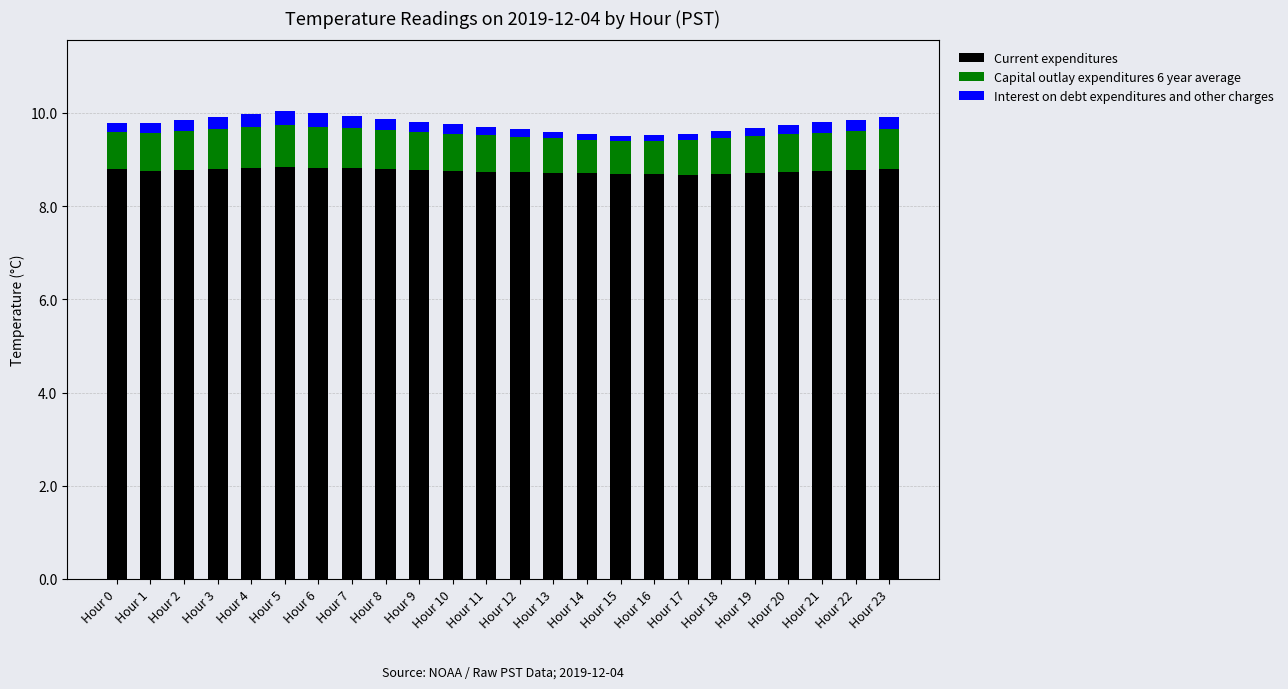

The value of Current expenditures at Hour 20 is 8.7. True or false?

True